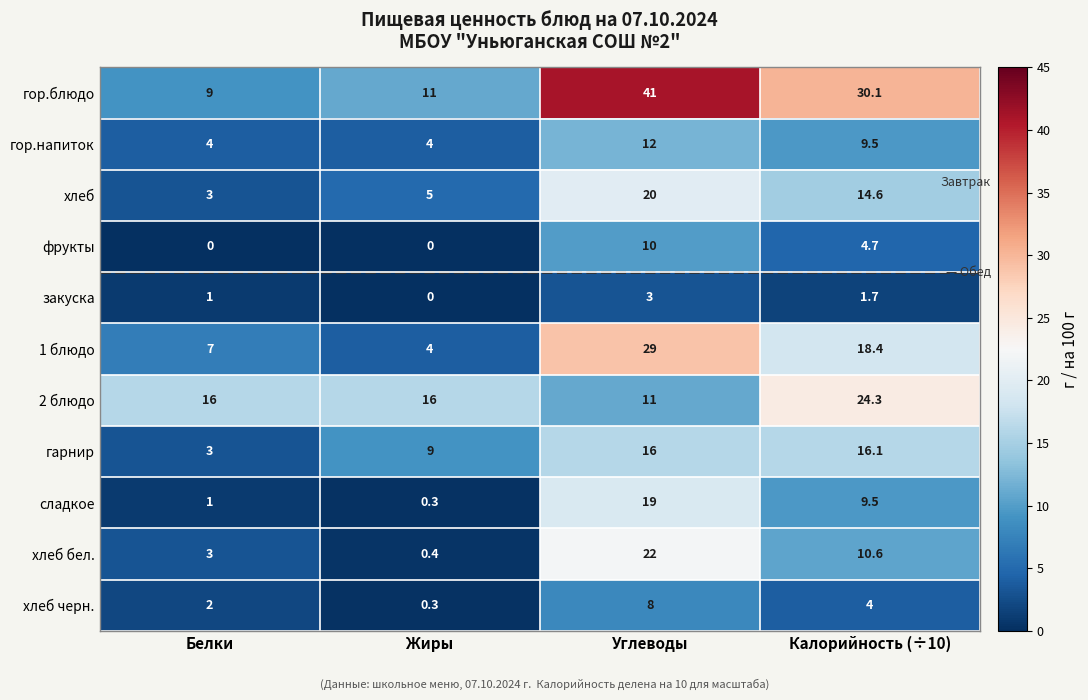

Which series has the largest range (max minus min)?

гор.блюдо